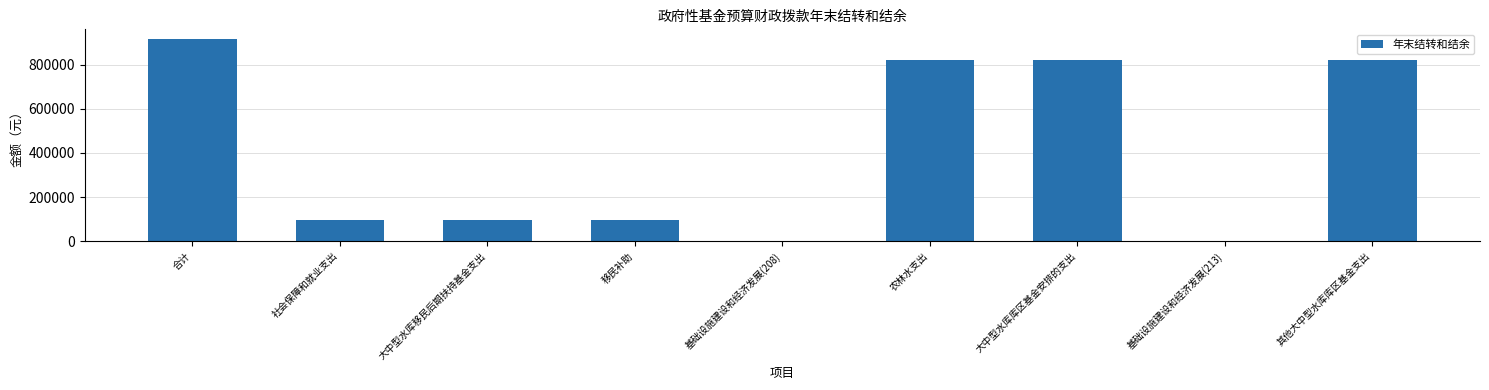

Are the bars grouped side by side (vs. stacked)?

No